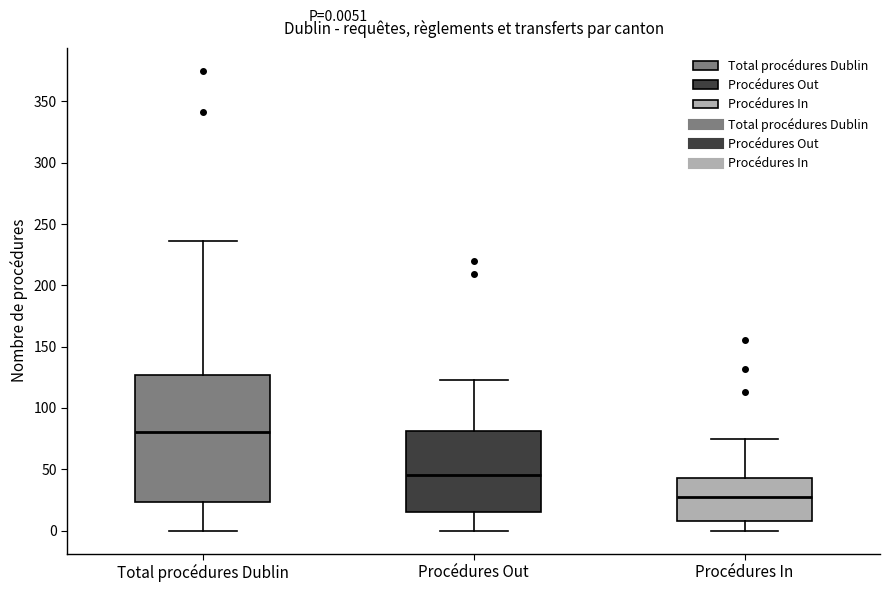

Which box is the tallest, from its lower edge to its upper edge?

Total procédures Dublin